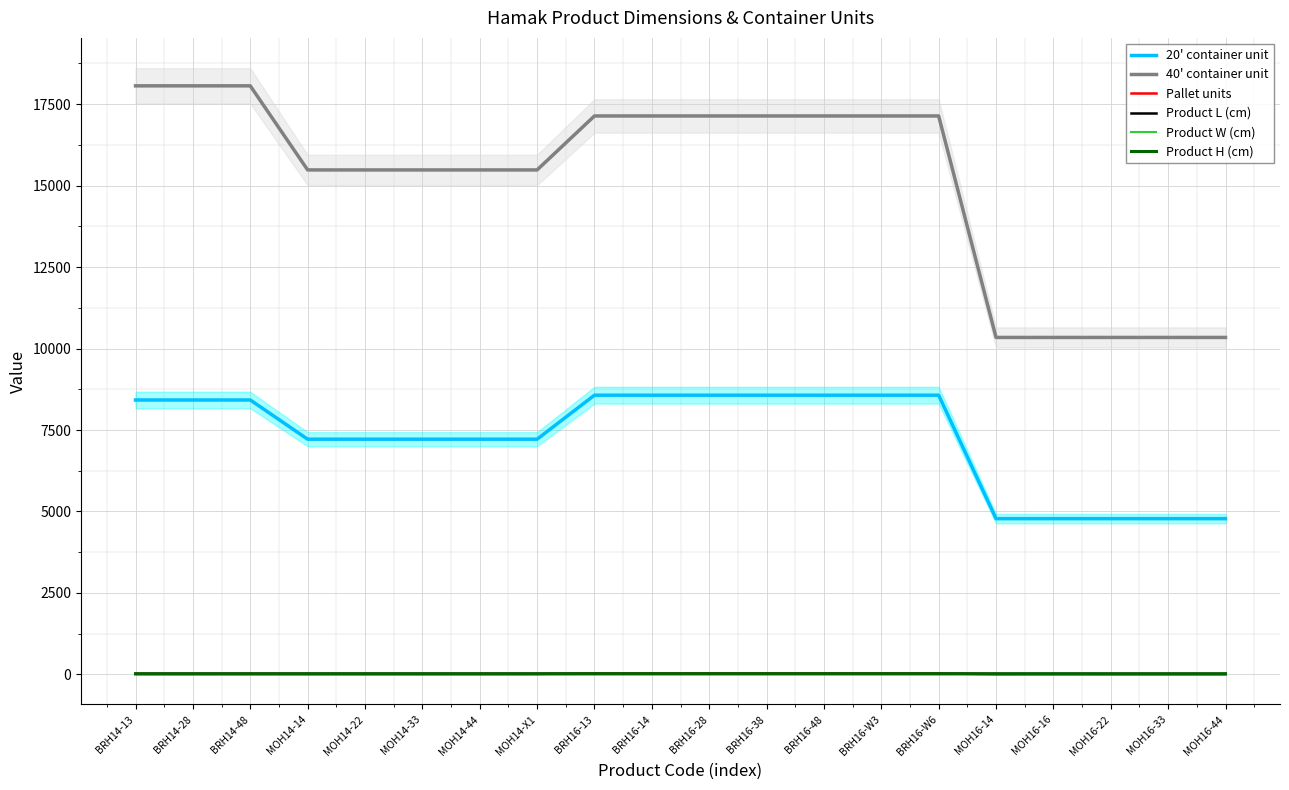

How many Product L (cm) values are between 13 and 17?

16